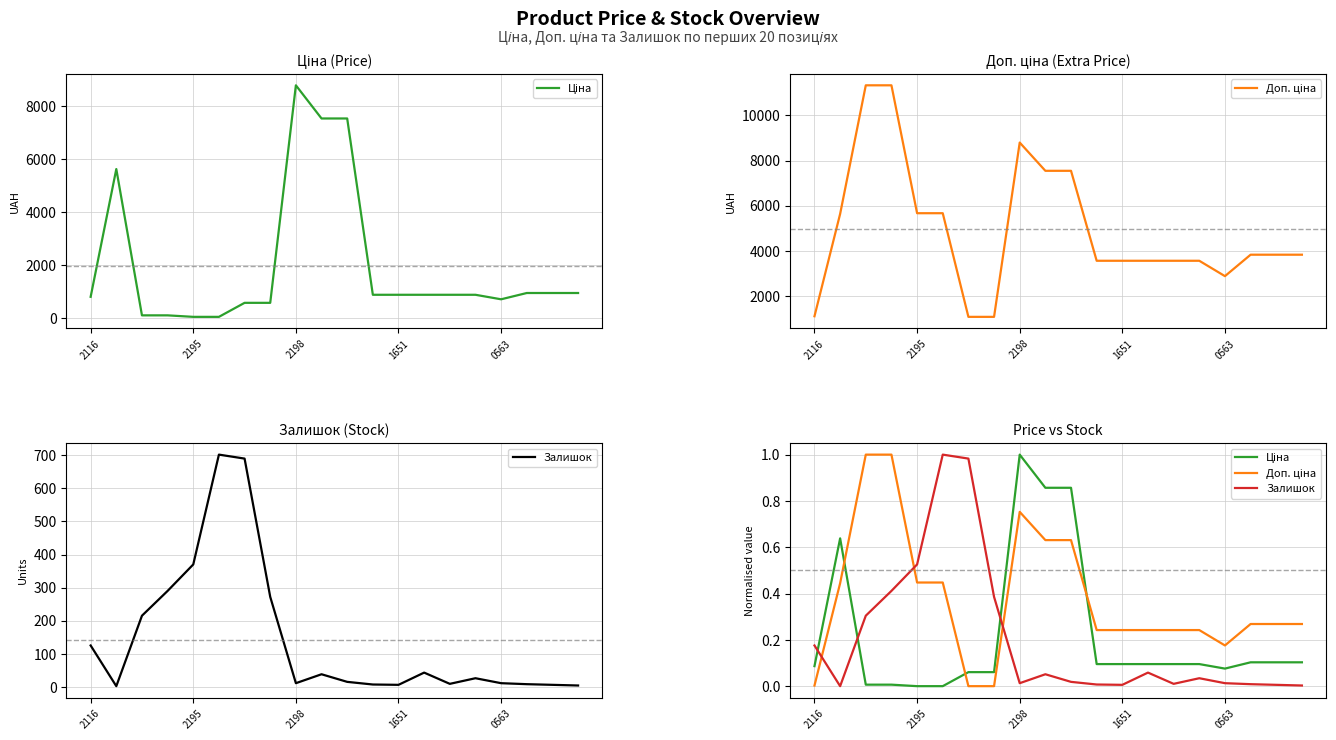

Rank the series at 18 from highest to lowest value.

Доп. ціна, Ціна, Залишок